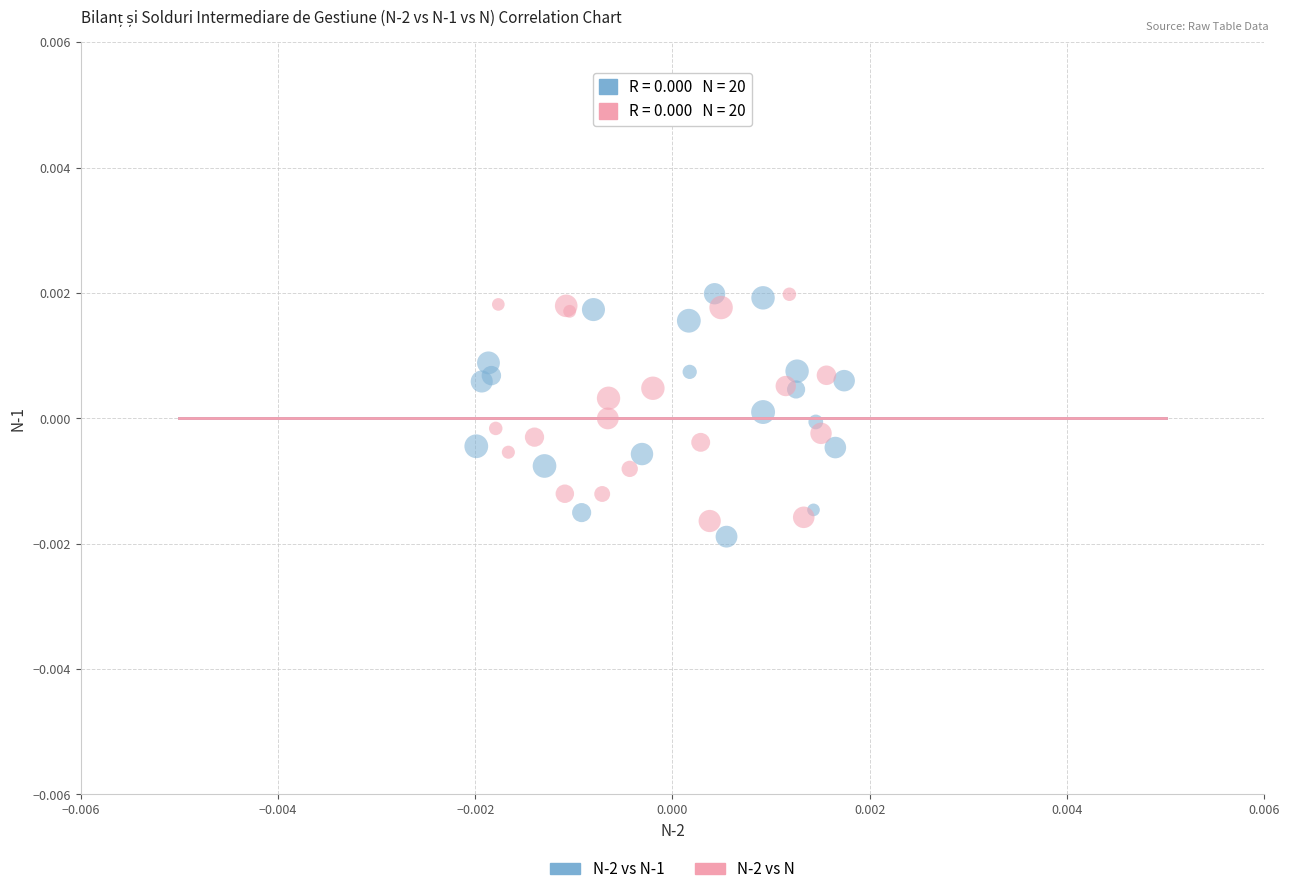

Which series has the widest spread of Y values?

N-2 vs N-1